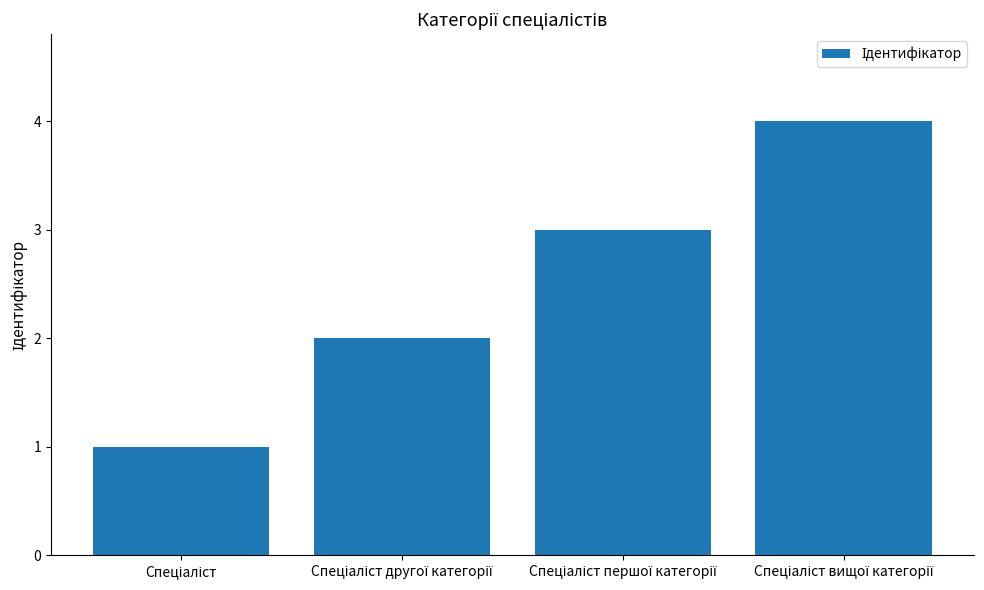

What is the difference between the maximum and minimum values?

3